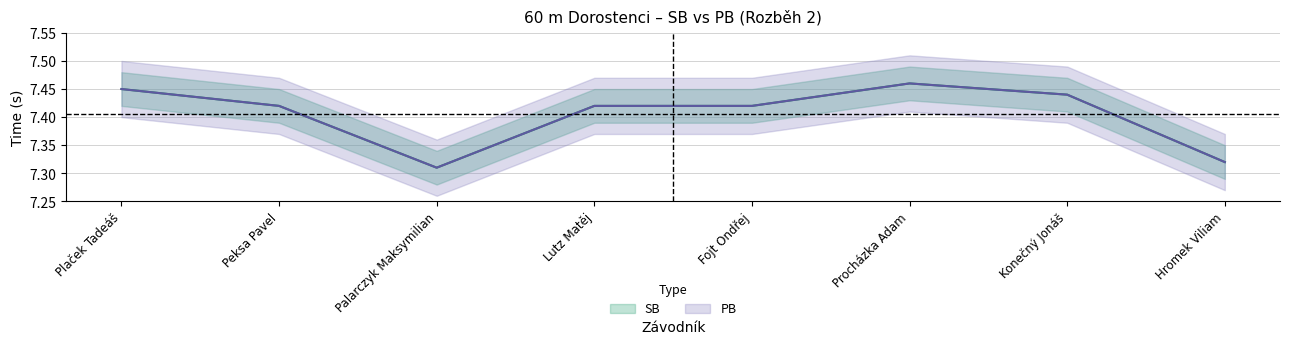

Reading left to right, list all the values displayed in this chart.

SB: 7.5	7.4	7.3	7.4	7.4	7.5	7.4	7.3
PB: 7.5	7.4	7.3	7.4	7.4	7.5	7.4	7.3